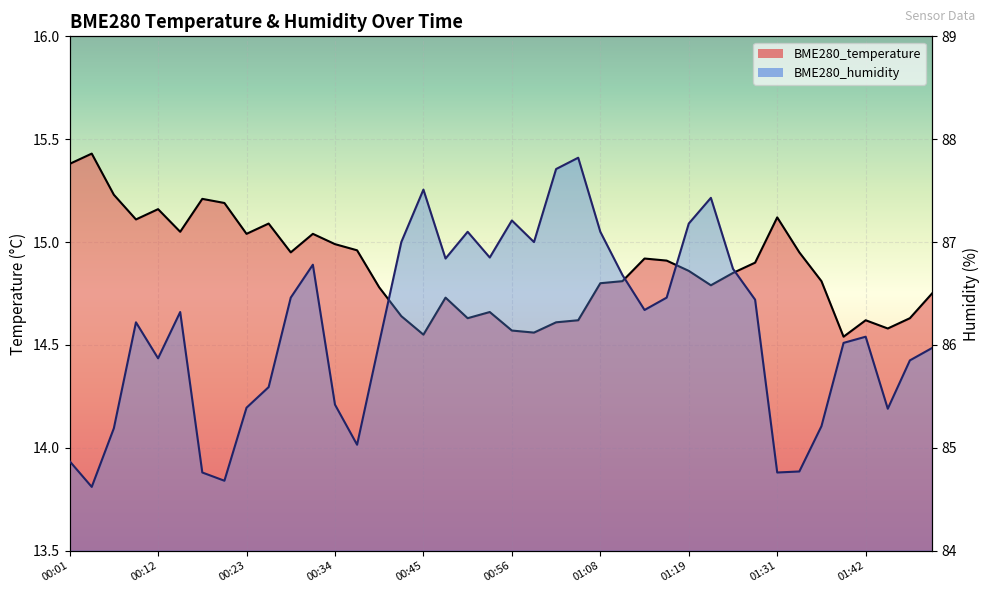

Where is the first local minimum for BME280_temperature?

00:09